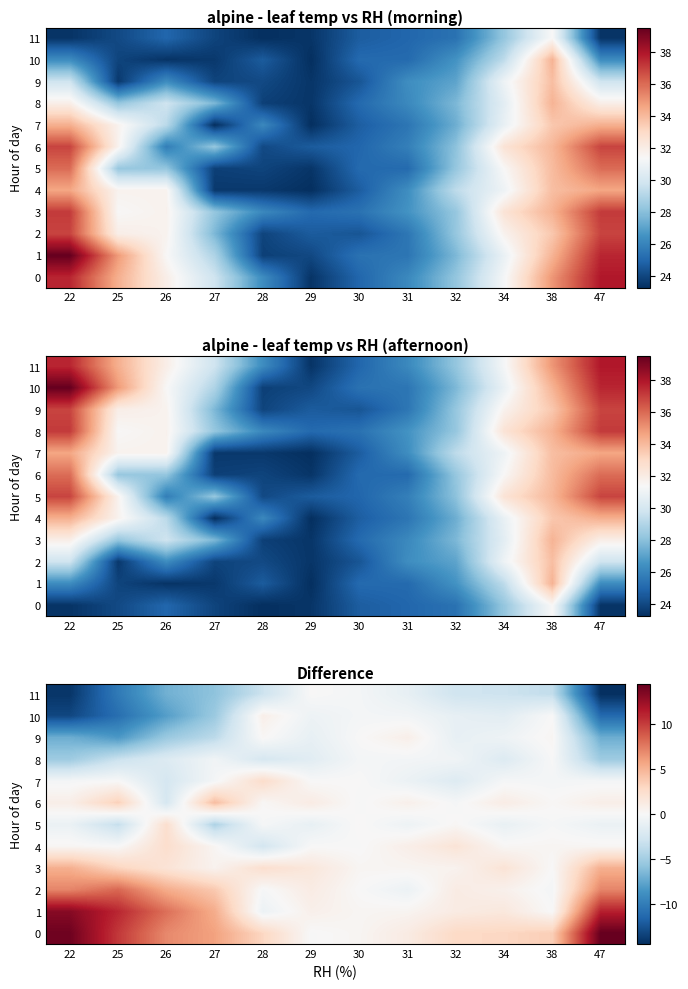

What is the minimum value shown in the chart?

-14.5